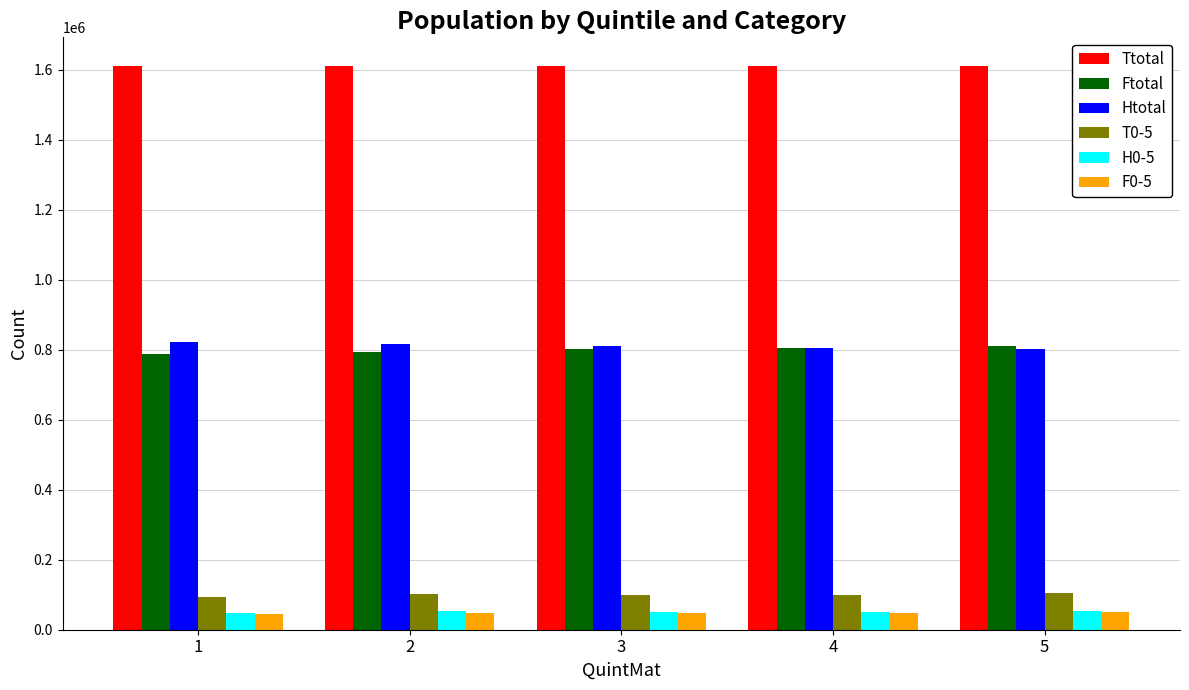

Are the bars horizontal?

No